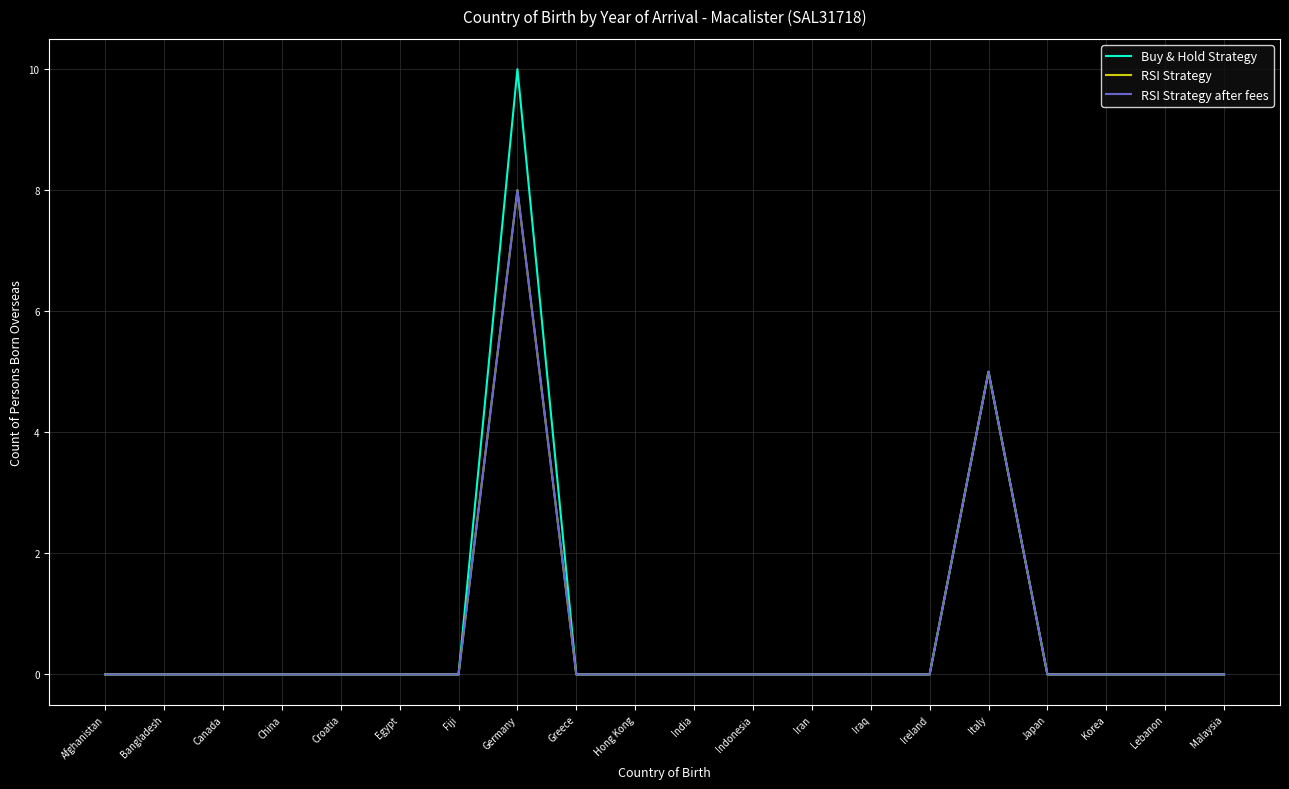

Reading left to right, what are all the values shown in this chart?

Buy & Hold Strategy: Afghanistan=0	Bangladesh=0	Canada=0	China=0	Croatia=0	Egypt=0	Fiji=0	Germany=10	Greece=0	Hong Kong=0	India=0	Indonesia=0	Iran=0	Iraq=0	Ireland=0	Italy=5	Japan=0	Korea=0	Lebanon=0	Malaysia=0
RSI Strategy: Afghanistan=0	Bangladesh=0	Canada=0	China=0	Croatia=0	Egypt=0	Fiji=0	Germany=8	Greece=0	Hong Kong=0	India=0	Indonesia=0	Iran=0	Iraq=0	Ireland=0	Italy=5	Japan=0	Korea=0	Lebanon=0	Malaysia=0
RSI Strategy after fees: Afghanistan=0	Bangladesh=0	Canada=0	China=0	Croatia=0	Egypt=0	Fiji=0	Germany=8	Greece=0	Hong Kong=0	India=0	Indonesia=0	Iran=0	Iraq=0	Ireland=0	Italy=5	Japan=0	Korea=0	Lebanon=0	Malaysia=0